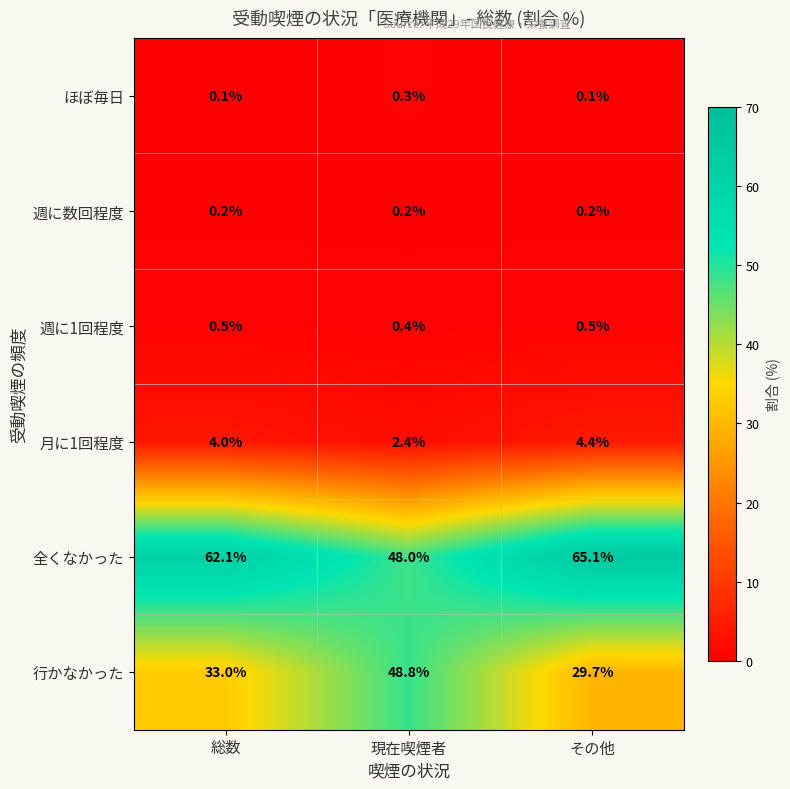

Between 総数 and その他, which series saw the biggest shift?

行かなかった